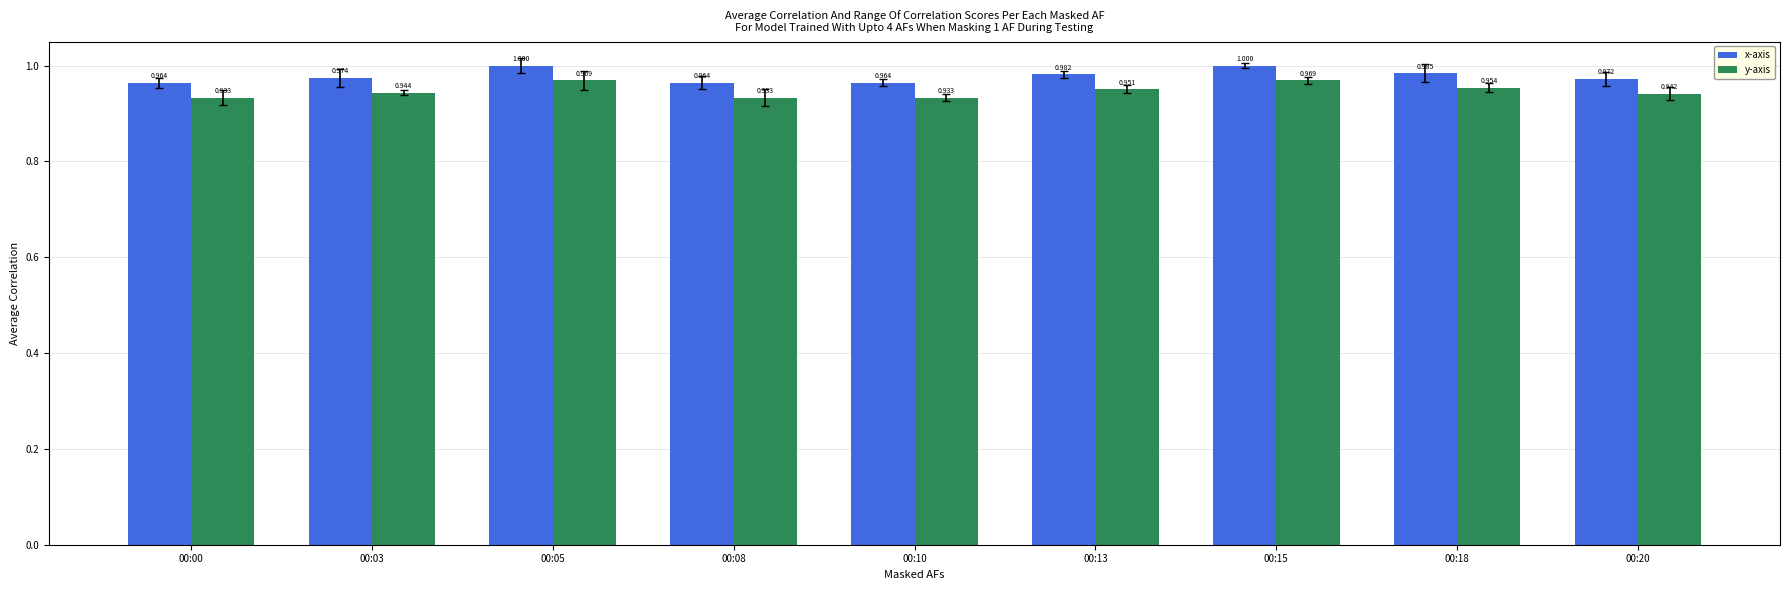

How many series are shown in this chart?

2